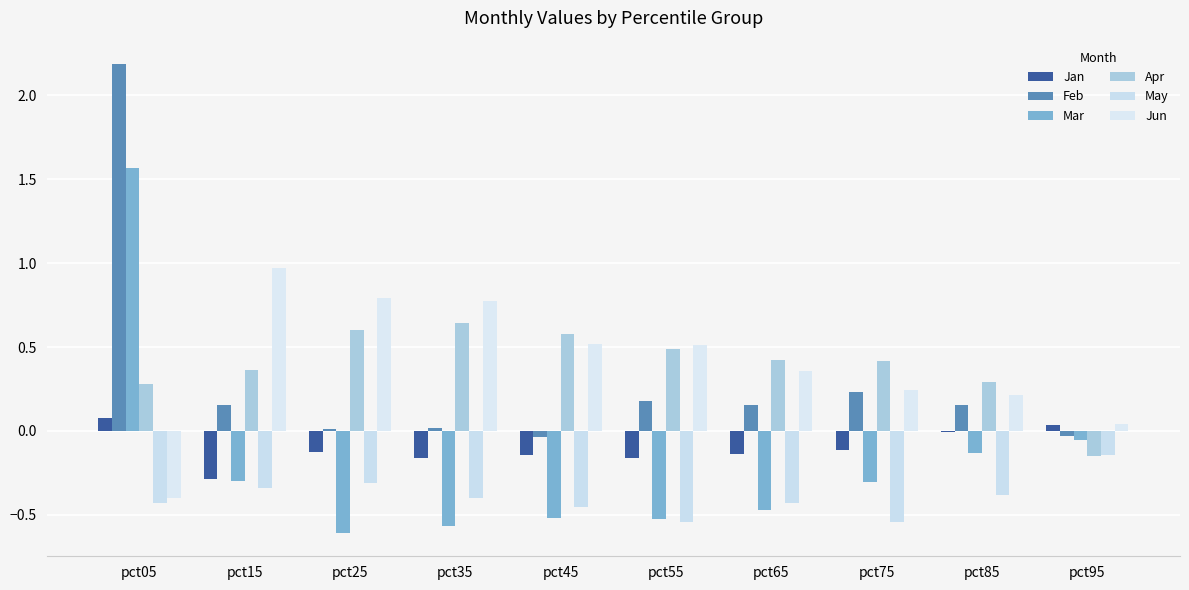

Are the bars horizontal?

No